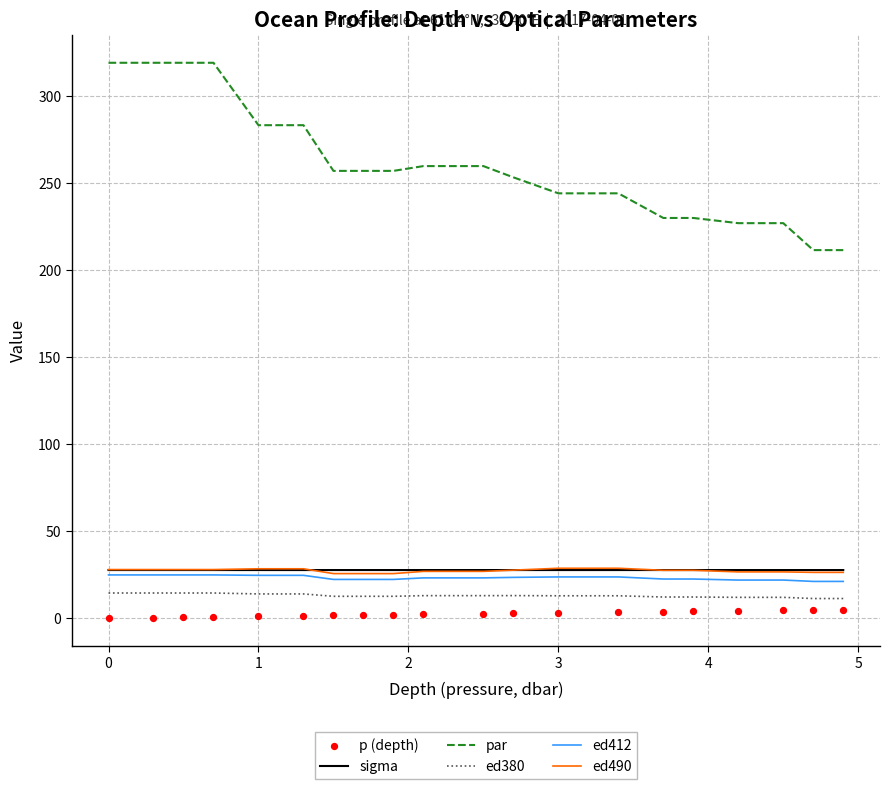

Which series has the largest total across all categories?

par